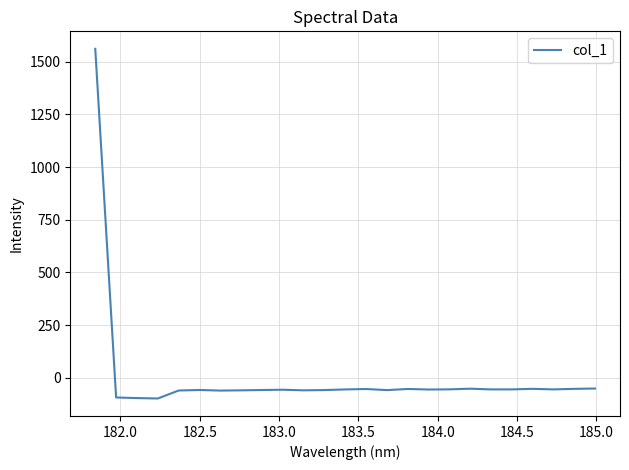

What is the difference between the maximum and minimum values?

1659.6